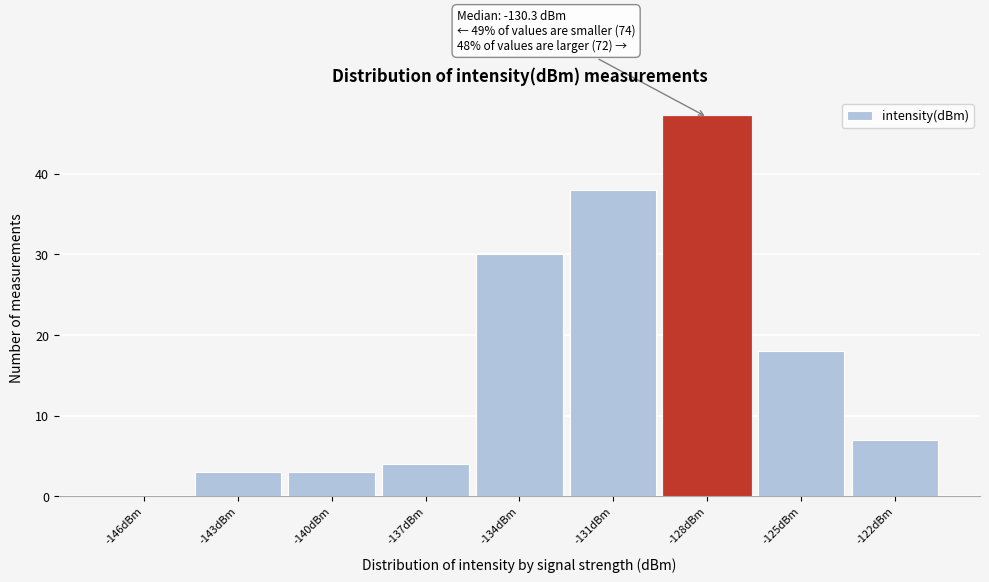

Reading right to left, extract all data points from this chart.

-122dBm=7	-125dBm=18	-128dBm=47	-131dBm=38	-134dBm=30	-137dBm=4	-140dBm=3	-143dBm=3	-146dBm=0